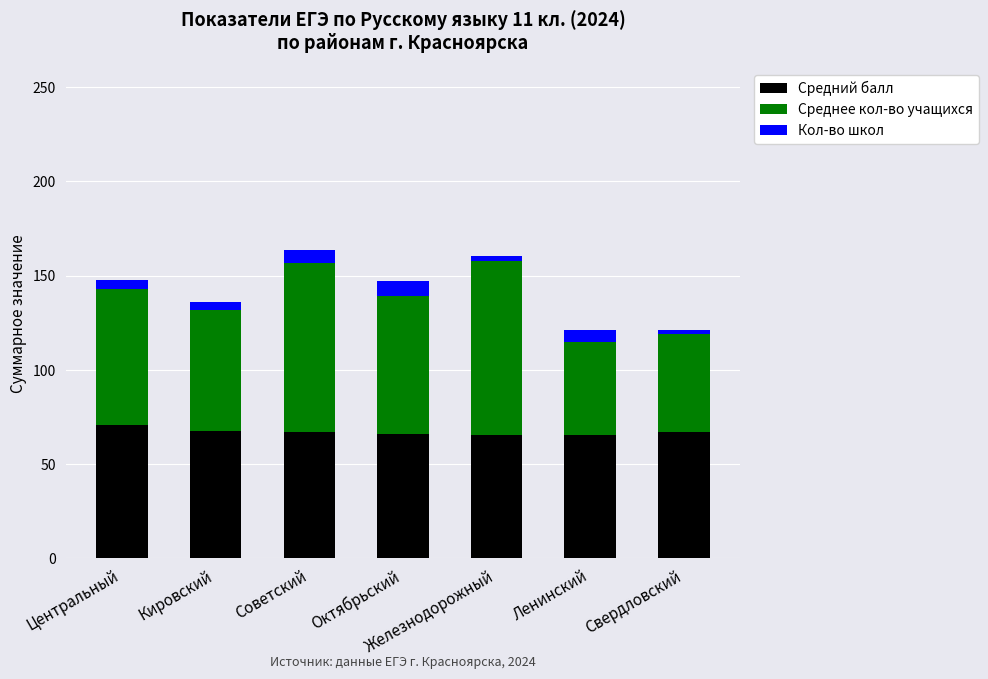

What is the total value across all series at Ленинский?

120.9